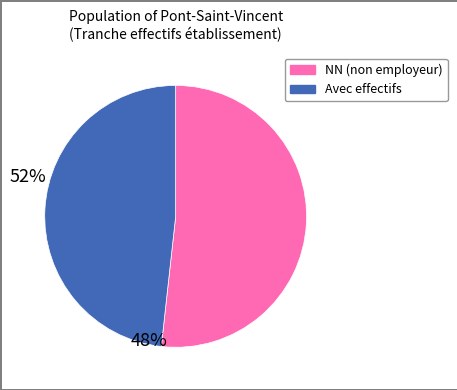

Does any single category account for the majority?

Yes